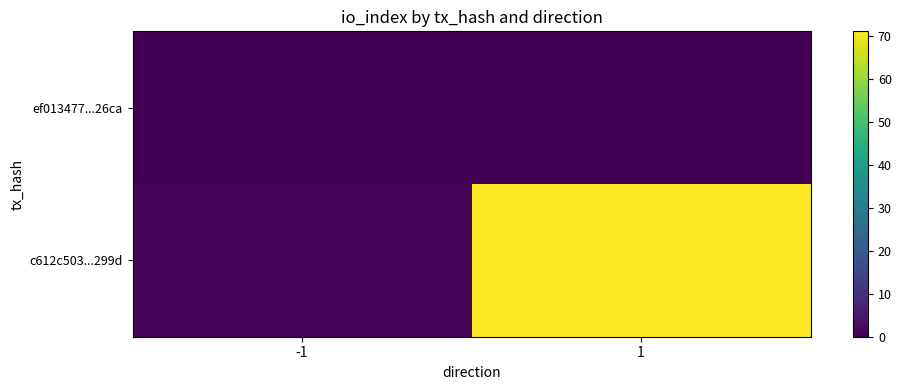

What is the smallest value displayed?

-1